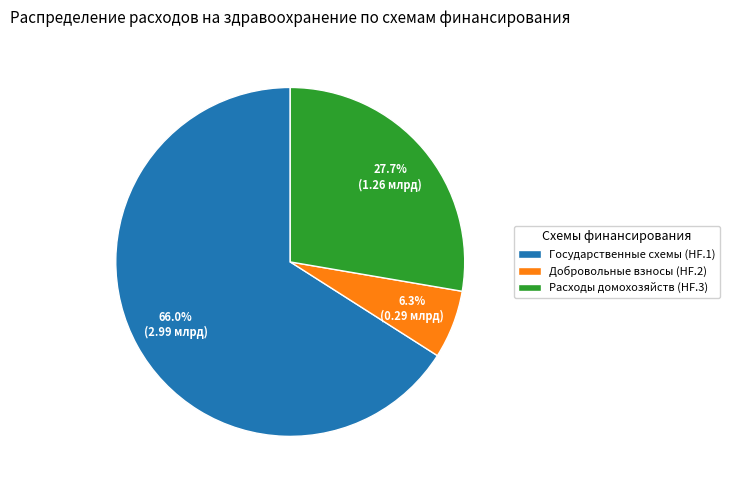

Which slice is the largest?

Государственные схемы (HF.1)